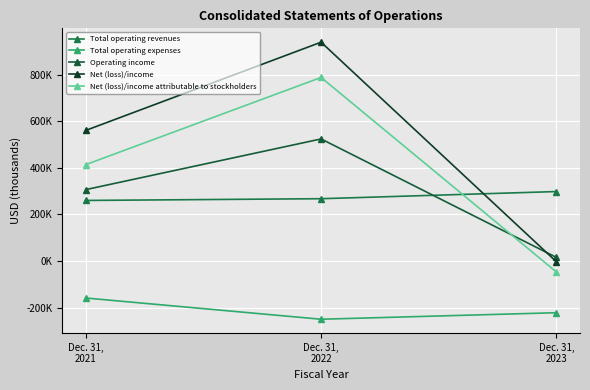

What is the highest value of the Operating income series?

524090